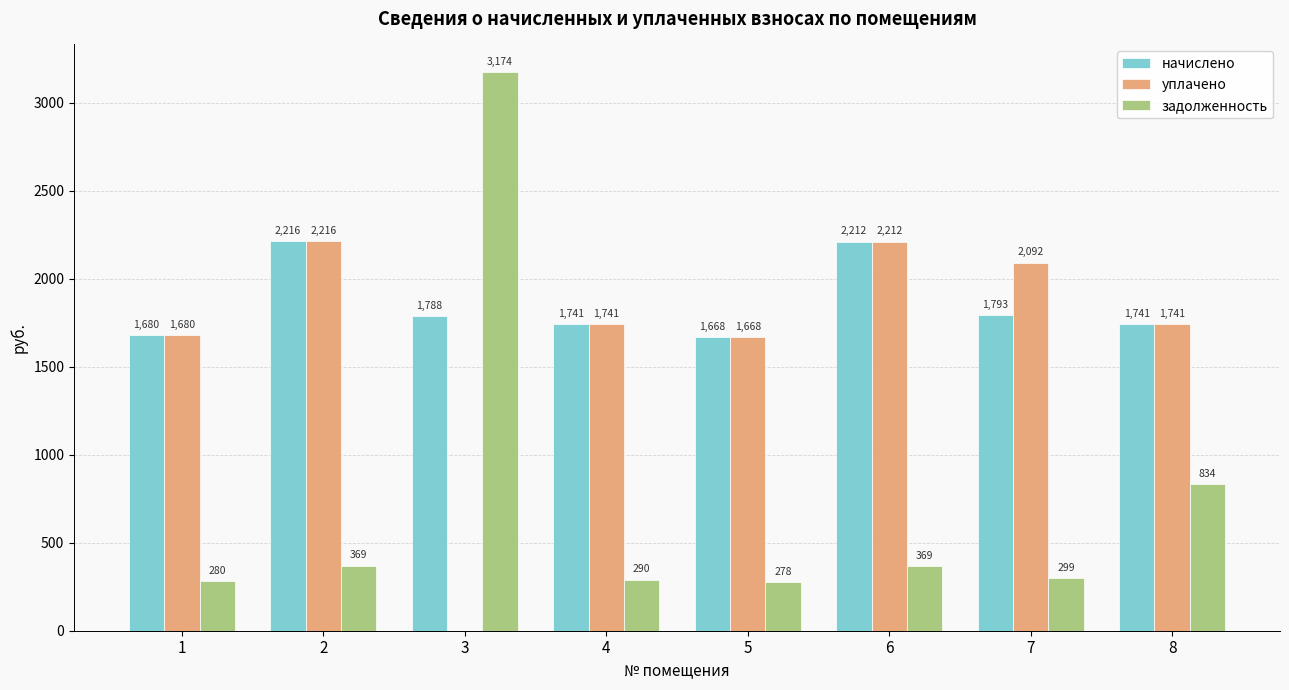

What is the maximum value for уплачено?

2216.2